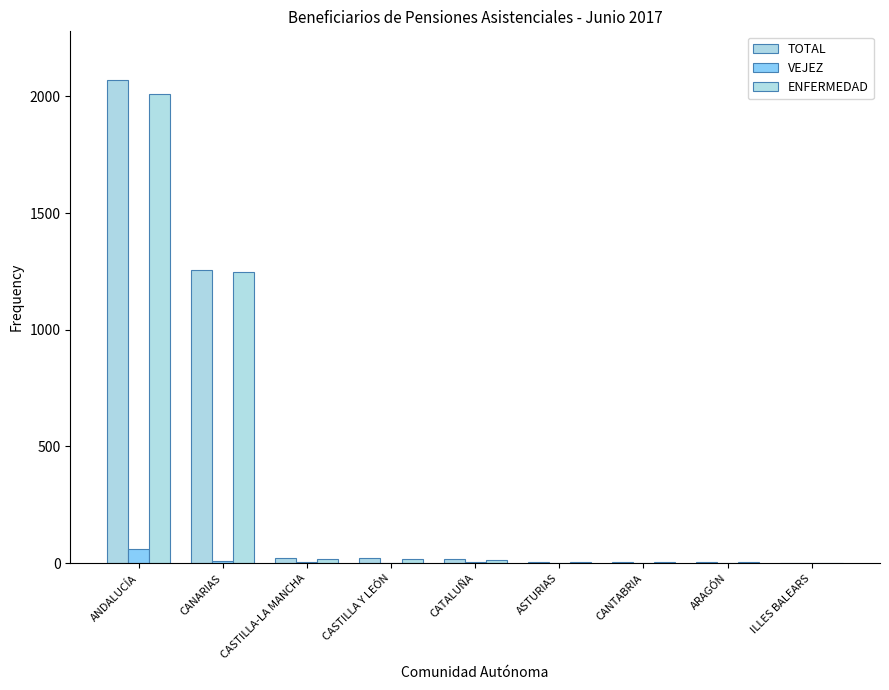

How many data points does each series have?

9